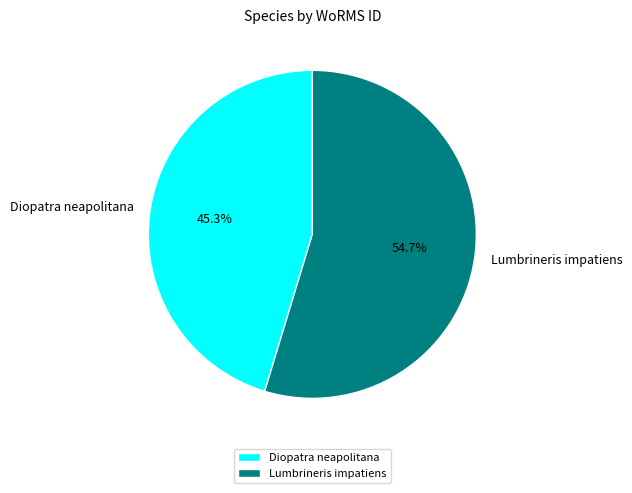

Is it true that Lumbrineris impatiens is 55% of the pie?

True